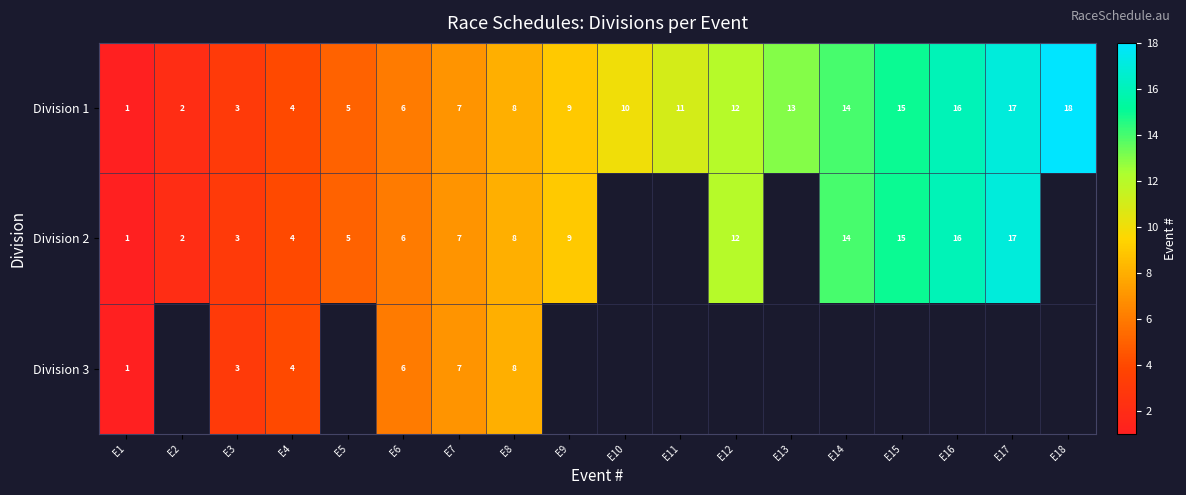

The Division 1 series shows 5 at E16. True or false?

False